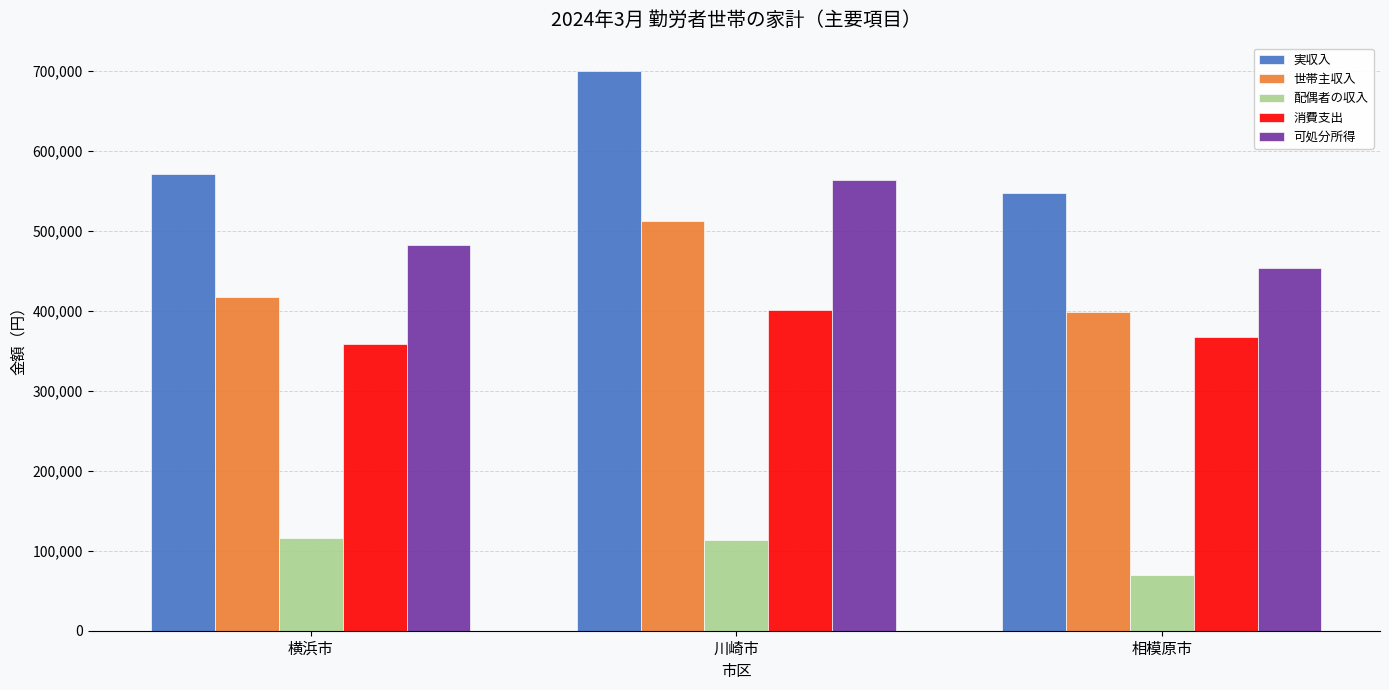

What is the spread (max minus min) of values at 相模原市?

477649